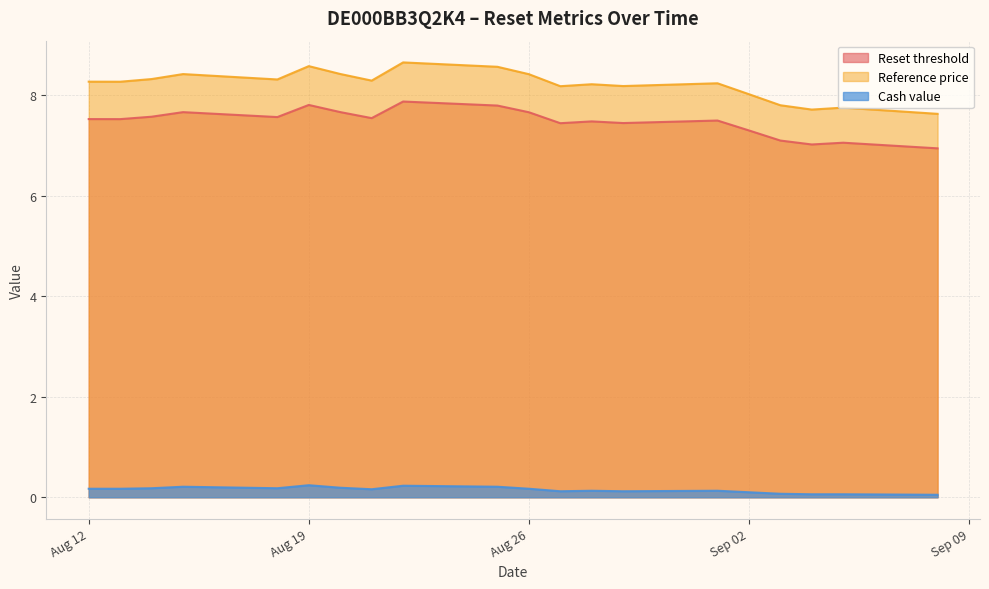

What is the difference between the maximum and second lowest values in the Reference price series?

0.9